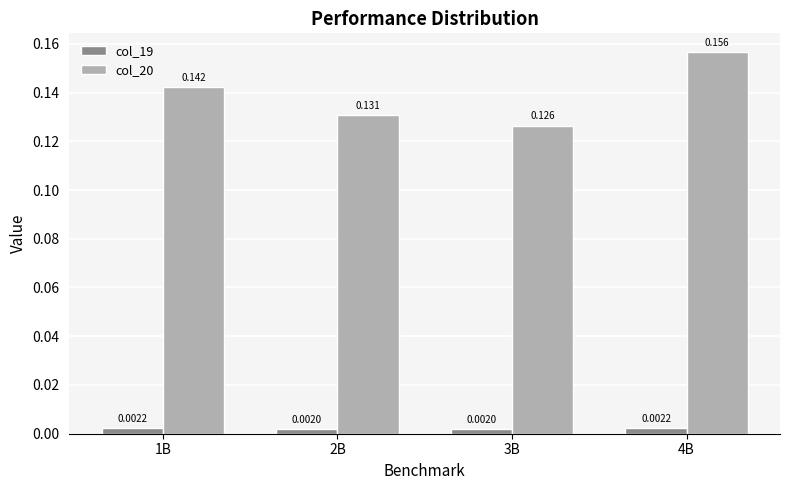

Which series changed the most between 3B and 4B?

col_20